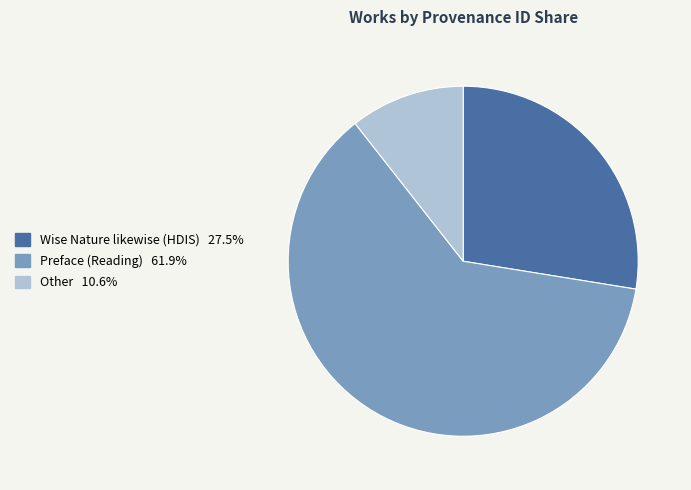

What is the largest slice in the pie chart?

Preface (Reading)